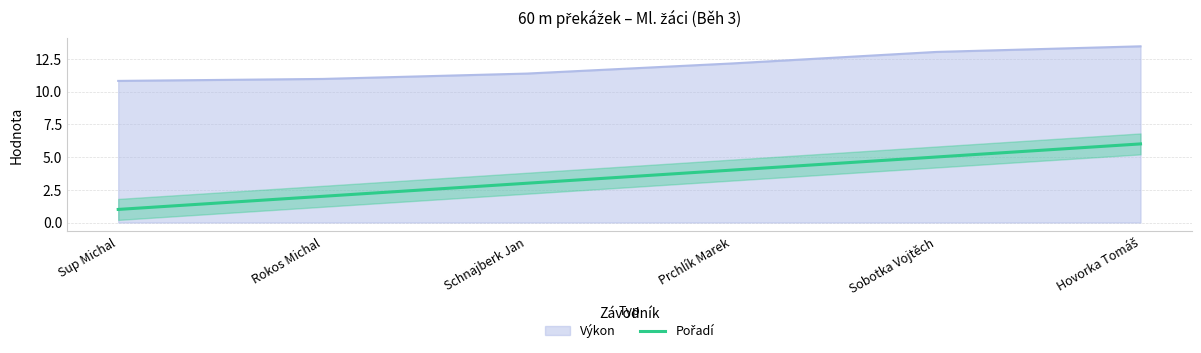

Where is the data nearest to the value 3?

Schnajberk Jan